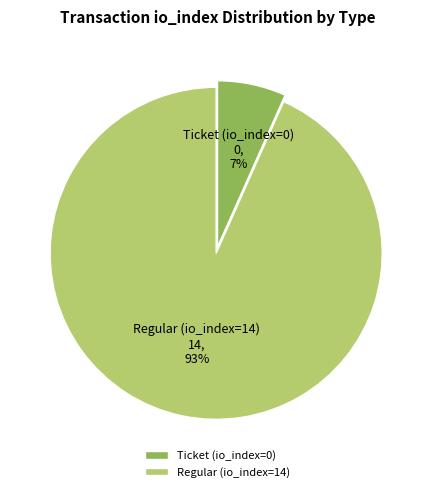

Combined, do Regular (io_index=14) and Ticket (io_index=0) account for over 50%?

Yes